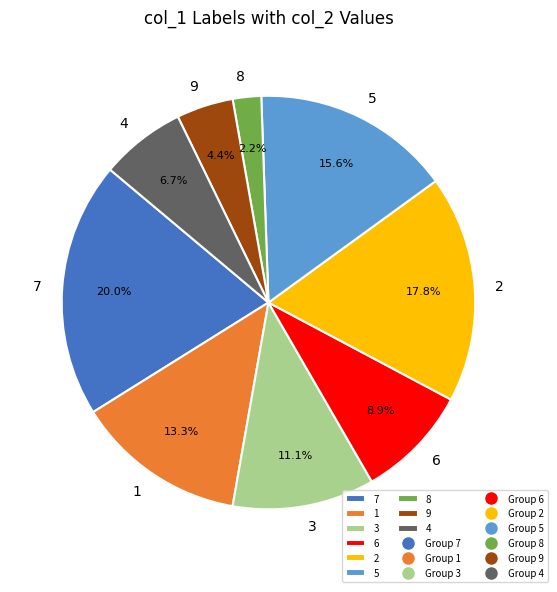

How many slices are in this pie chart?

9